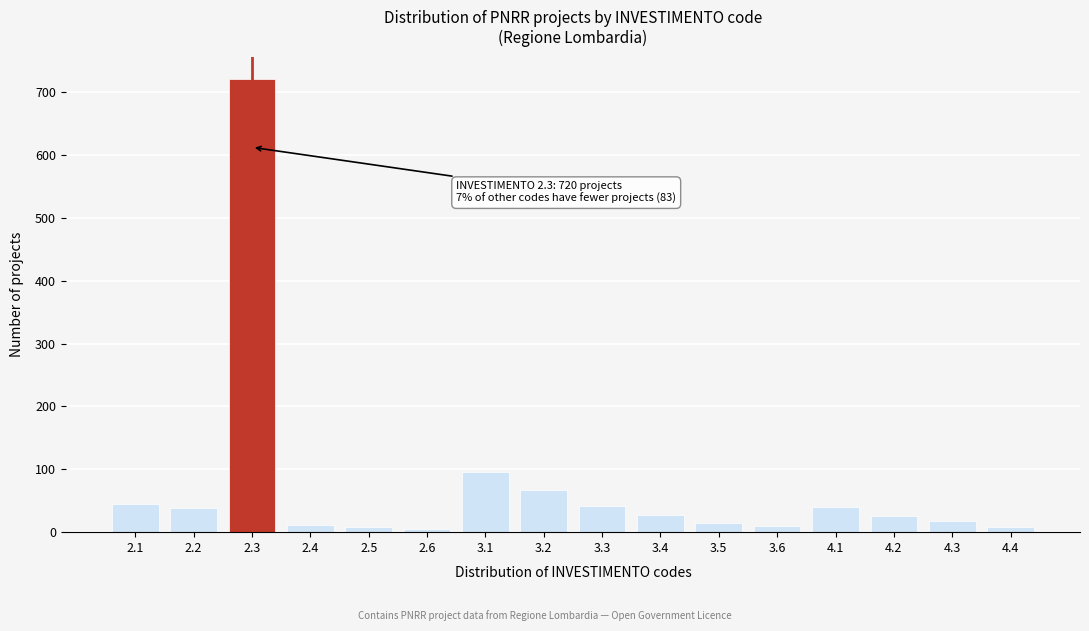

What is the sum of all values?

1177